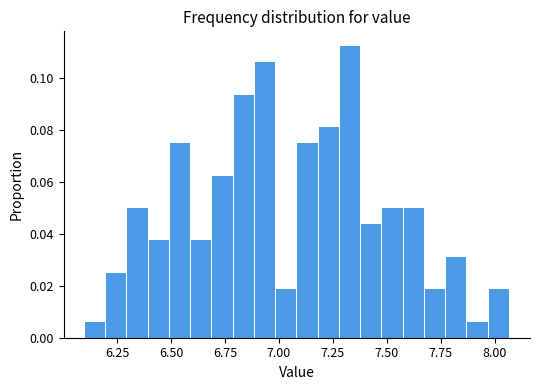

Read against the x-axis, roughly where is the centre of the tallest bar?

7.35